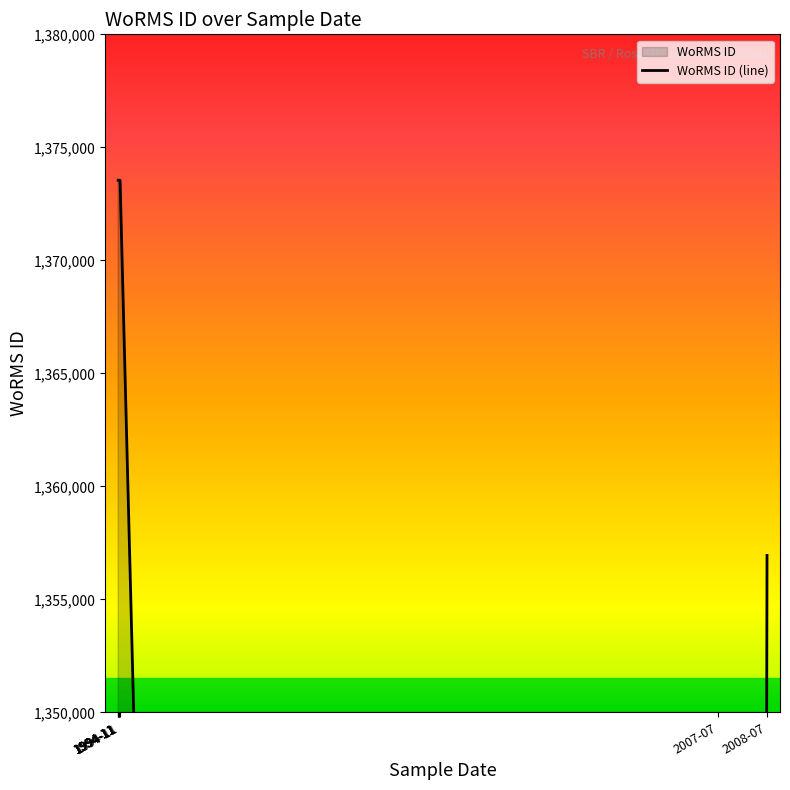

How many lines are shown in the chart?

1